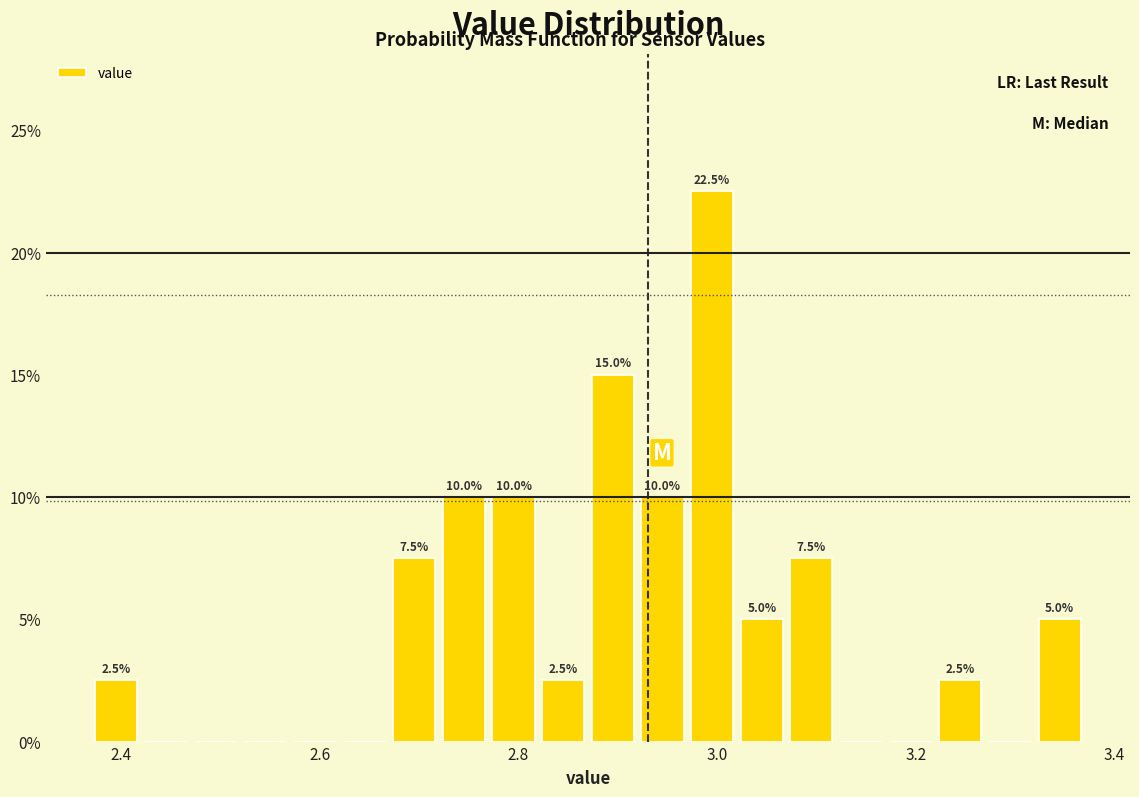

Read against the x-axis, roughly where is the centre of the tallest bar?

3.00